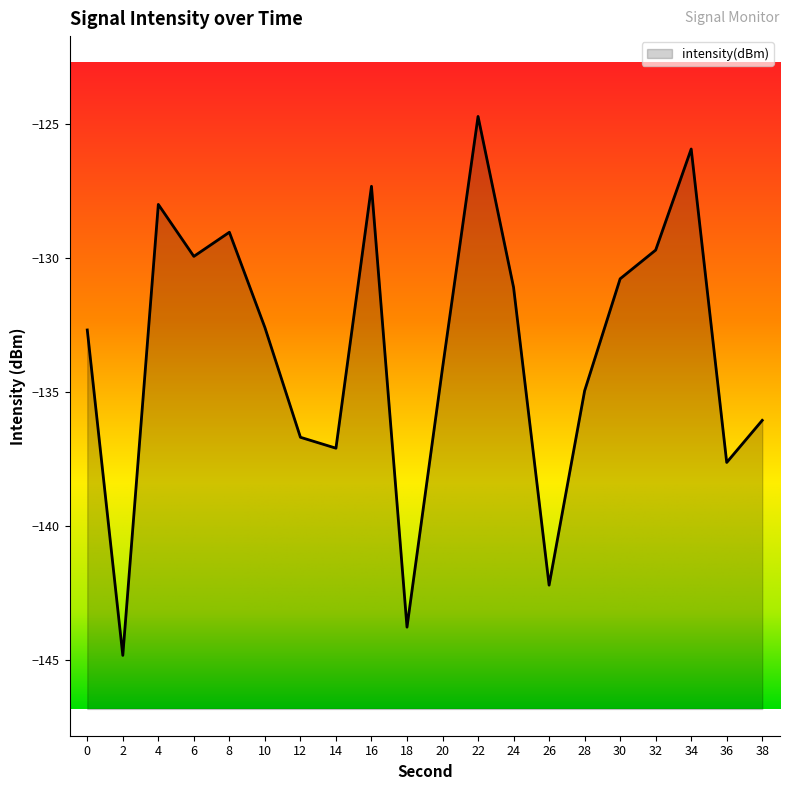

How many data points does each series have?

20